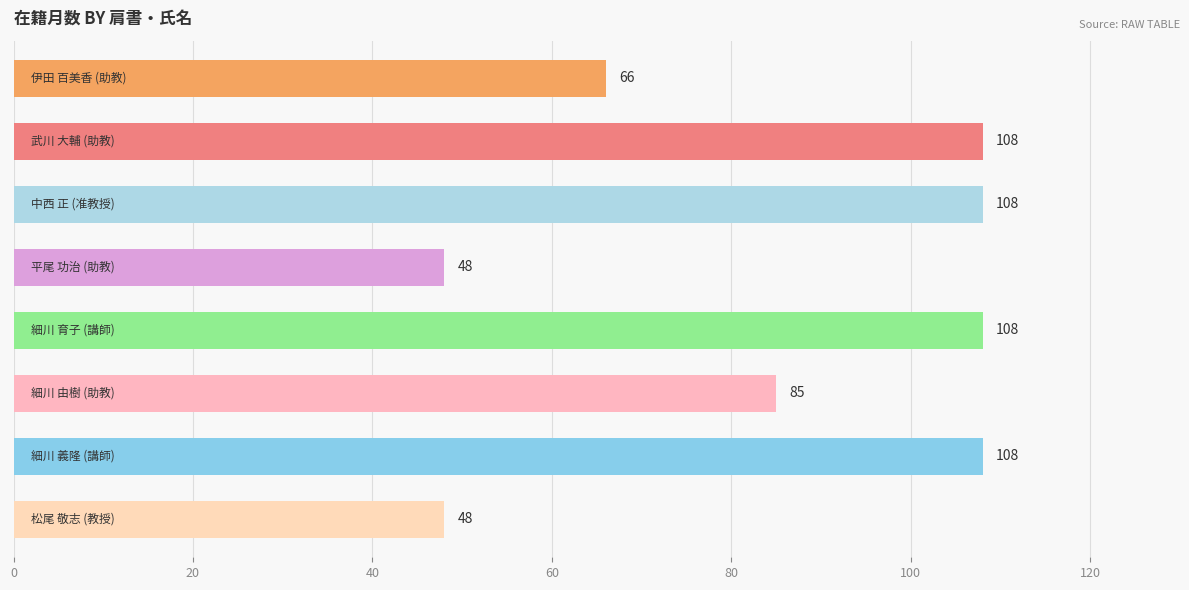

What is the maximum value shown in the chart?

108